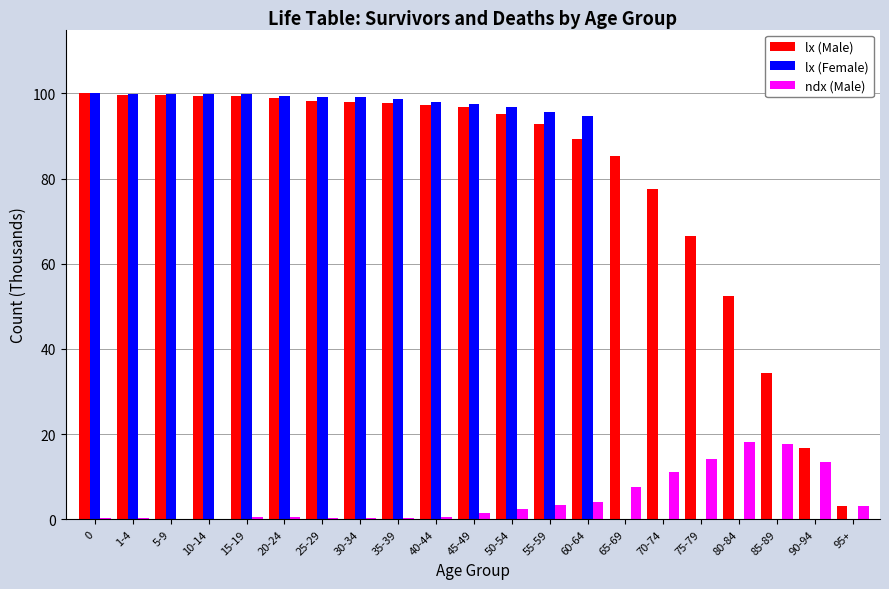

What is the maximum value shown in the chart?

100.0